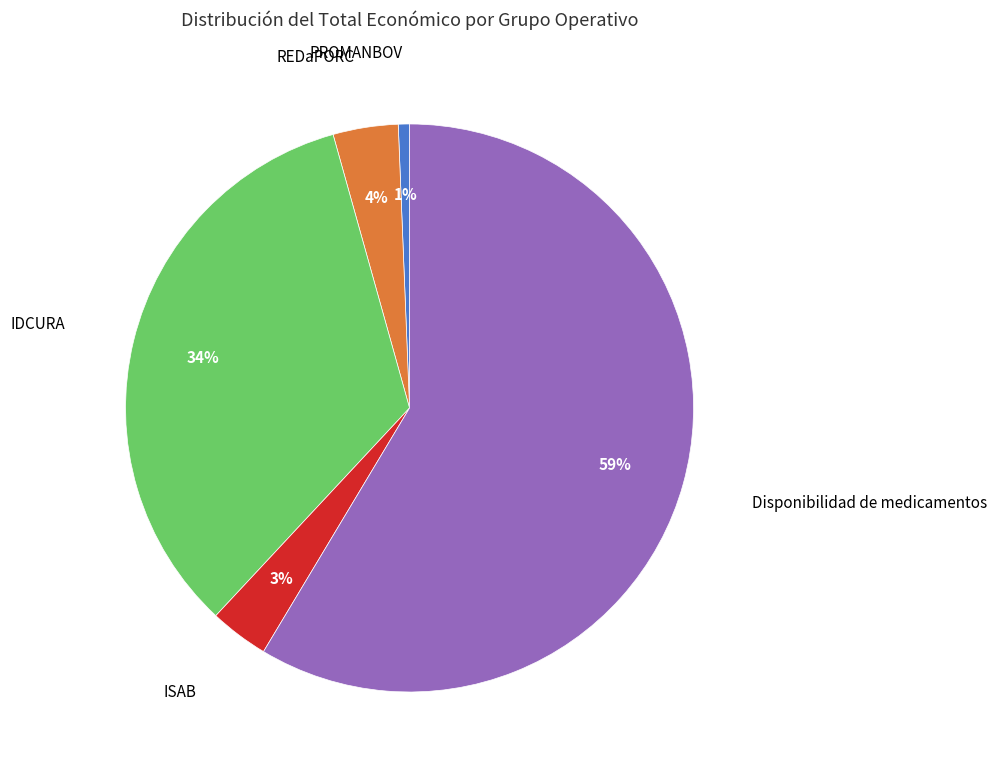

Combined, do IDCURA and ISAB account for over 50%?

No